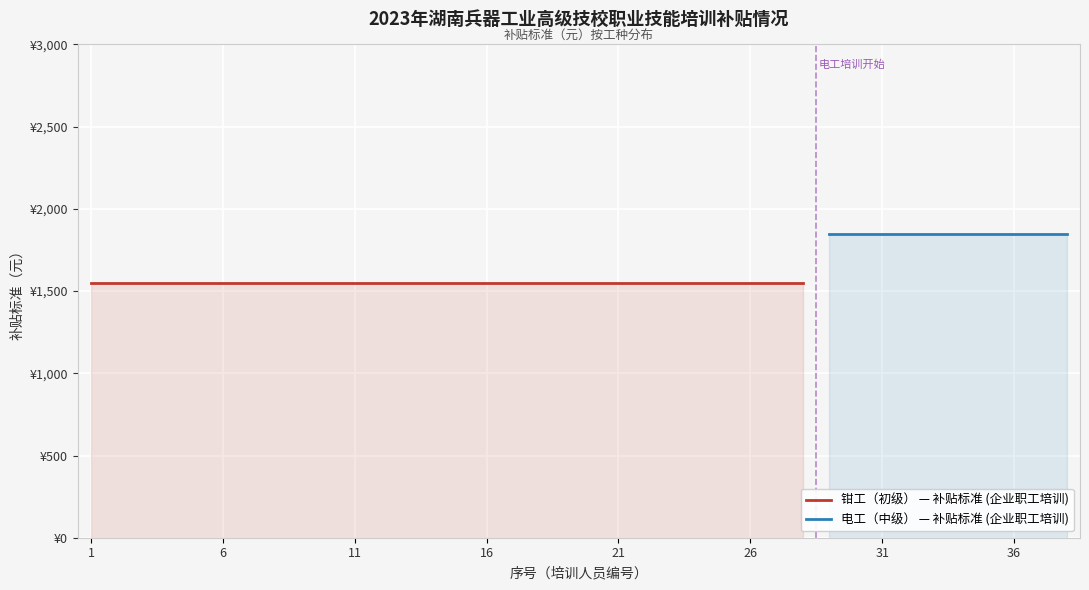

True or false: 钳工（初级） — 补贴标准 (企业职工培训) has more than 0 interior local peaks.

False